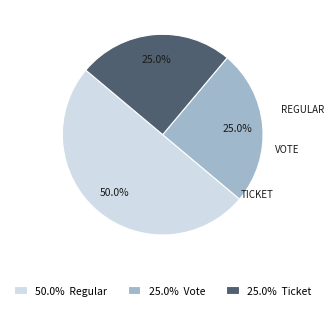

What is the ratio of the value at 25.0% Vote to the value at 25.0% Ticket?

1.0